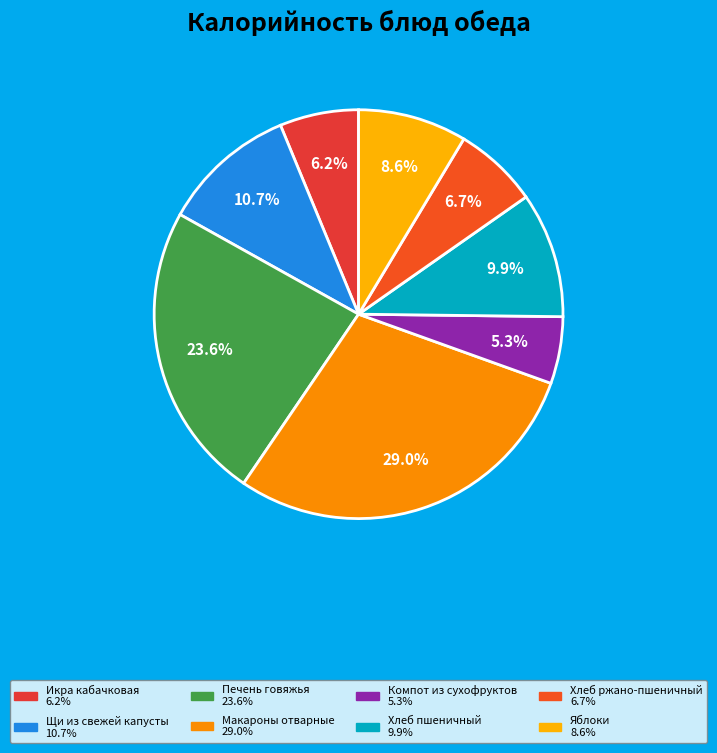

Combined, what portion of the pie is Щи из свежей капусты and Икра кабачковая?

16.9%